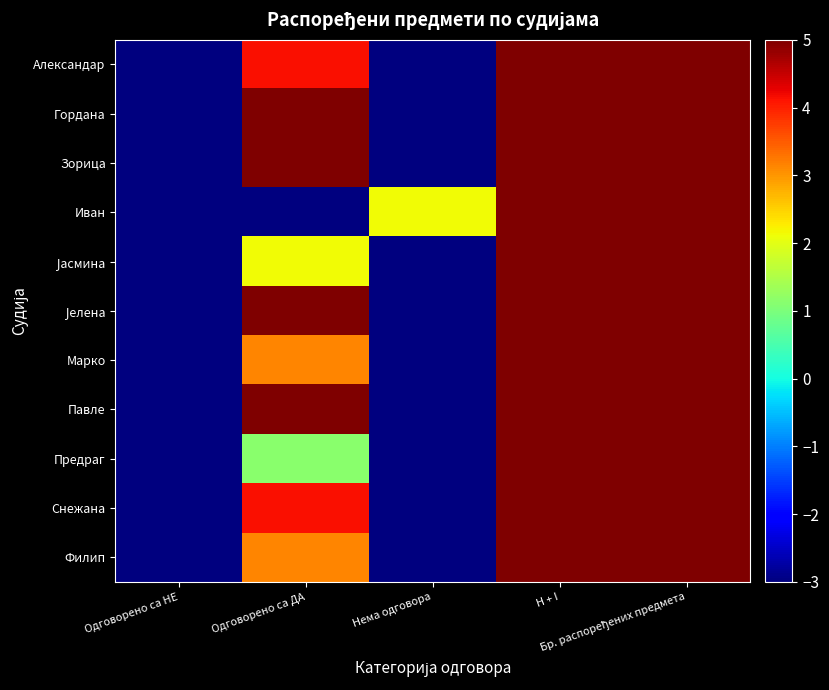

How many categories are shown in the chart?

5